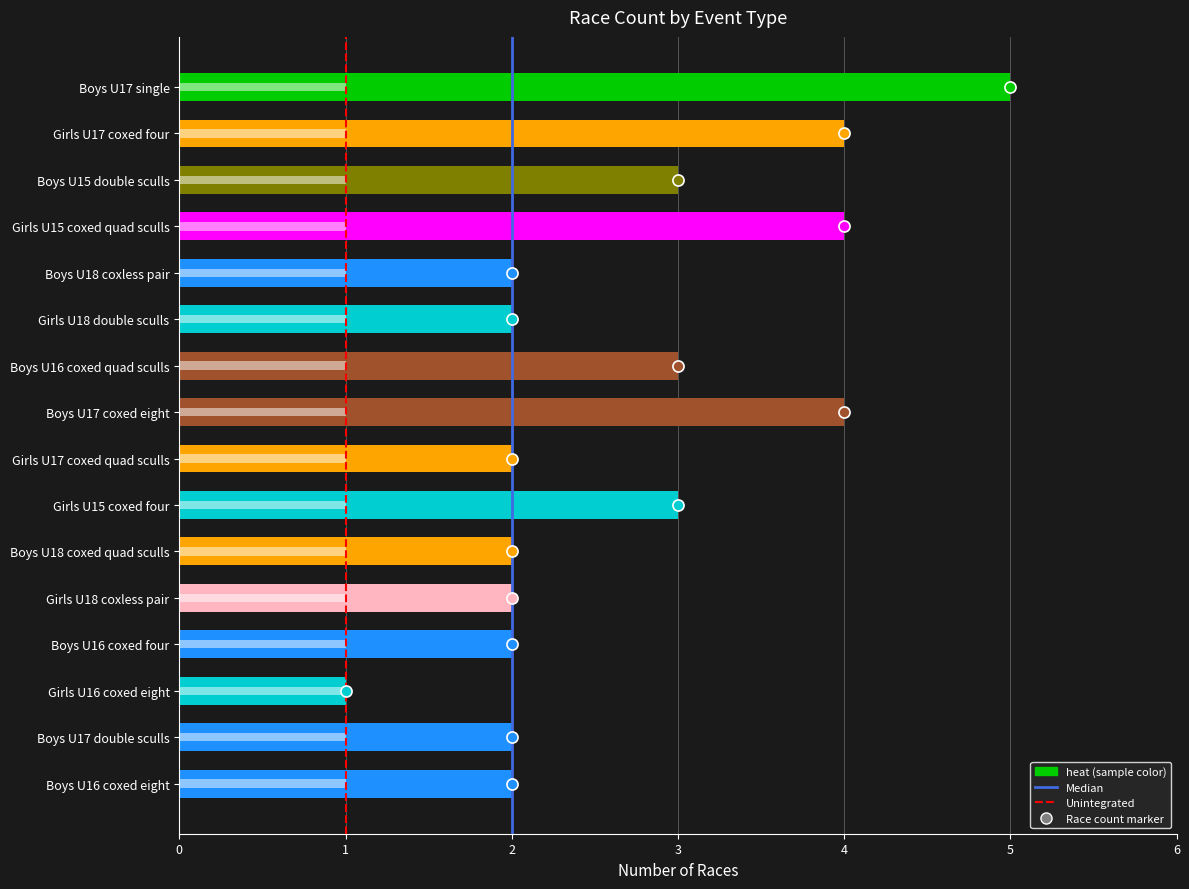

Is it true that the value at Boys U16 coxed quad sculls is 1?

False